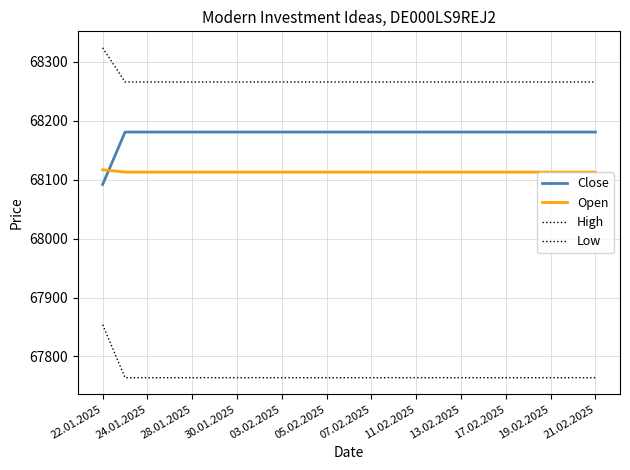

Is this an area chart (filled region under the line)?

No